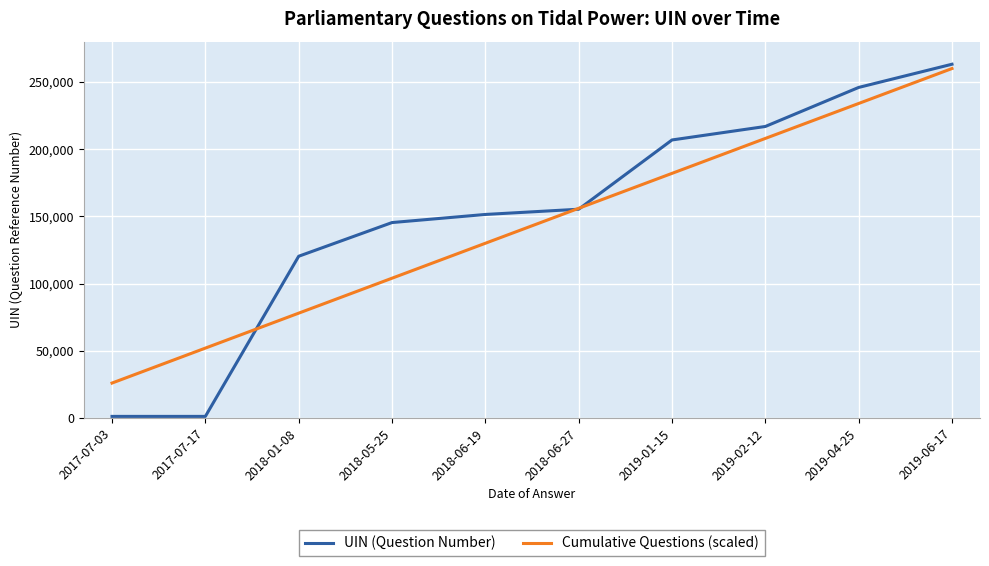

Rank the series by their average value, from lowest to highest.

Cumulative Questions (scaled), UIN (Question Number)